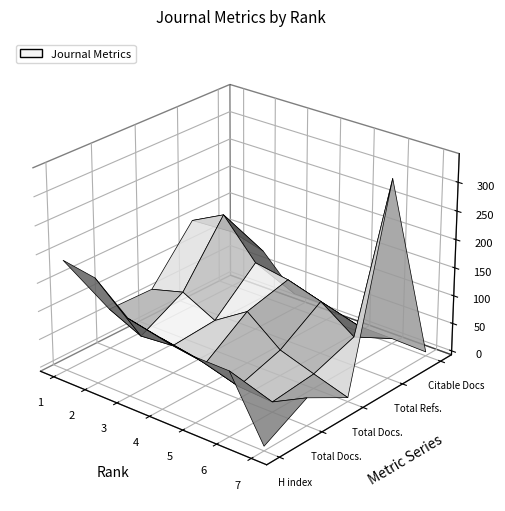

Reading left to right, list all the values displayed in this chart.

H index: 189	179	130	118	108	107	1
Total Docs. (2004): 64	37	42	33	15	11	42
Total Docs. (3years): 62	78	48	86	39	19	0
Total Refs.: 152	182	115	105	87	45	342
Citable Docs. (3years): 95	79	20	20	3	2	0